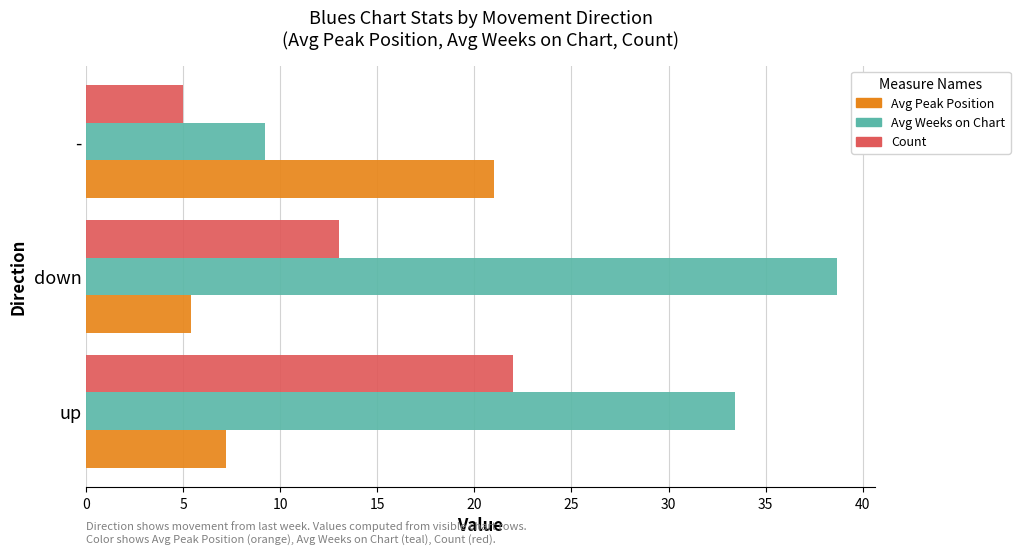

What is the minimum value shown in the chart?

5.0